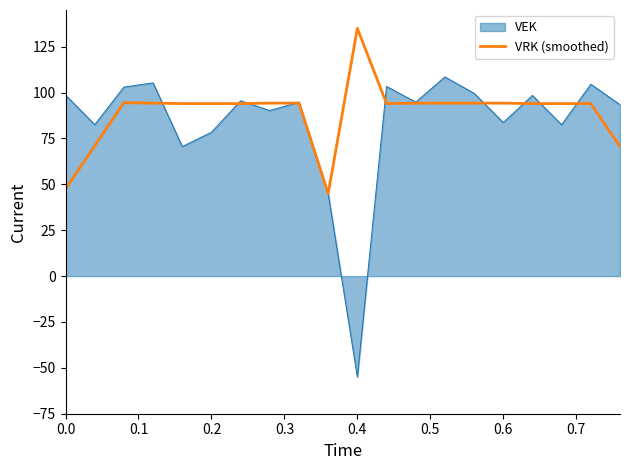

What is the highest value of the VRK (smoothed) series?

135.0